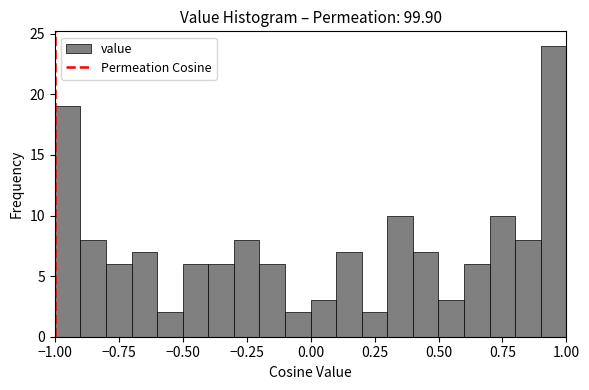

Read against the x-axis, roughly where is the centre of the tallest bar?

0.95